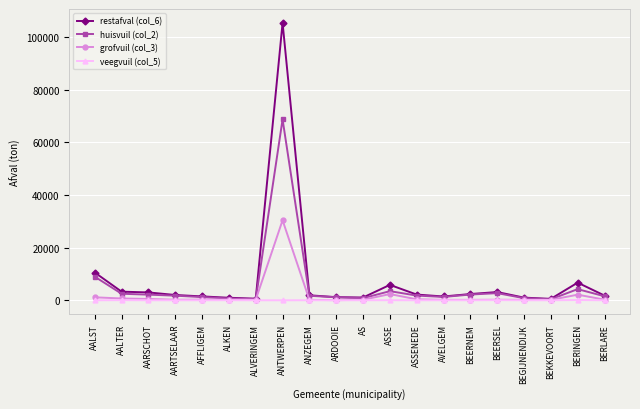

Rank the series by their maximum value, from lowest to highest.

veegvuil (col_5), grofvuil (col_3), huisvuil (col_2), restafval (col_6)